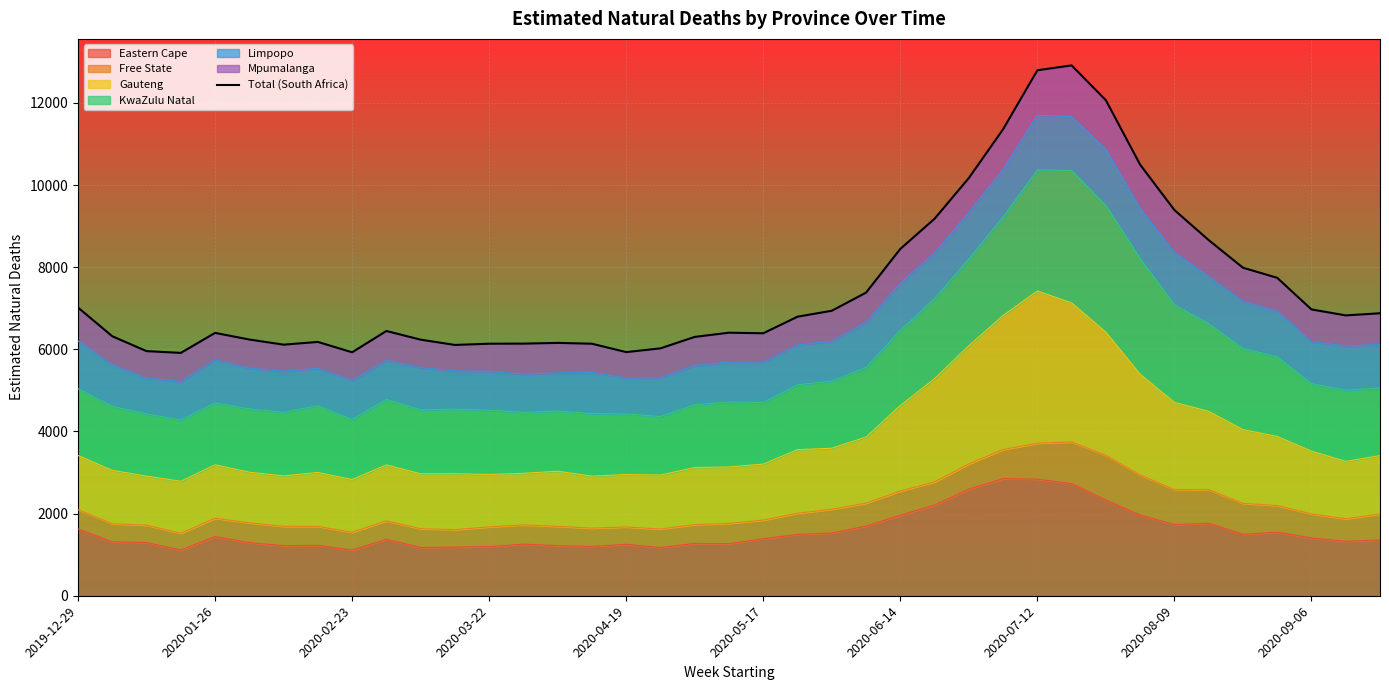

The chart shows a value of 1398.8 at 18. True or false?

False